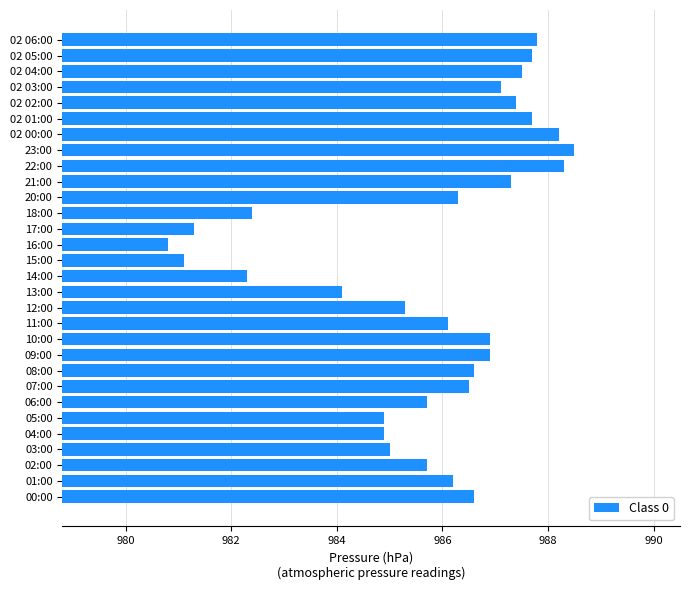

Which has a higher value, 18:00 or 02 00:00?

02 00:00